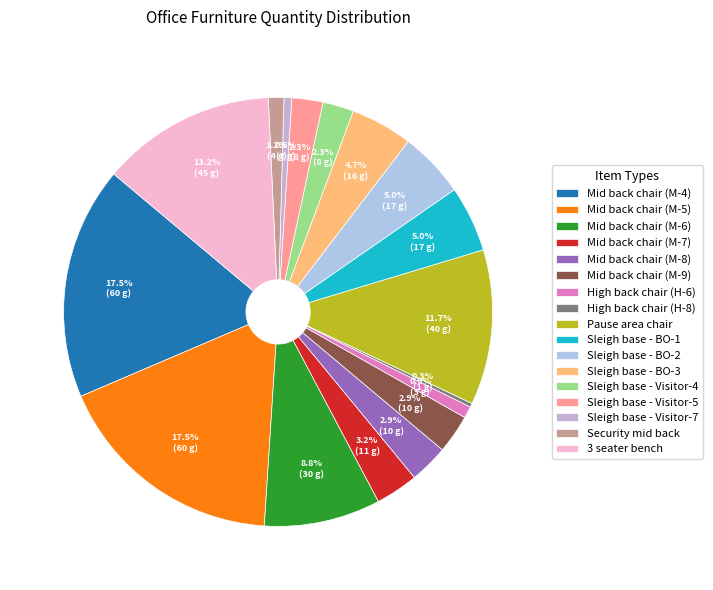

Is the sum of Sleigh base - Visitor-7 and Mid back chair (M-6) greater than half?

No